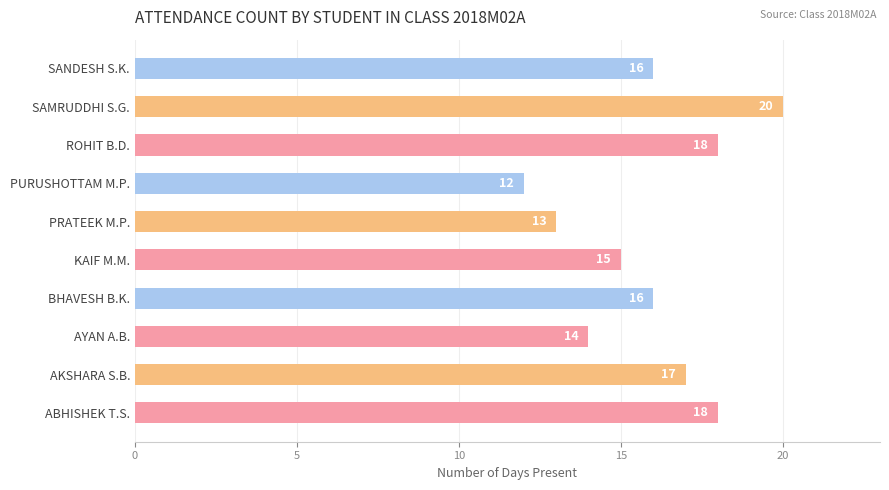

What is the greatest value displayed?

20